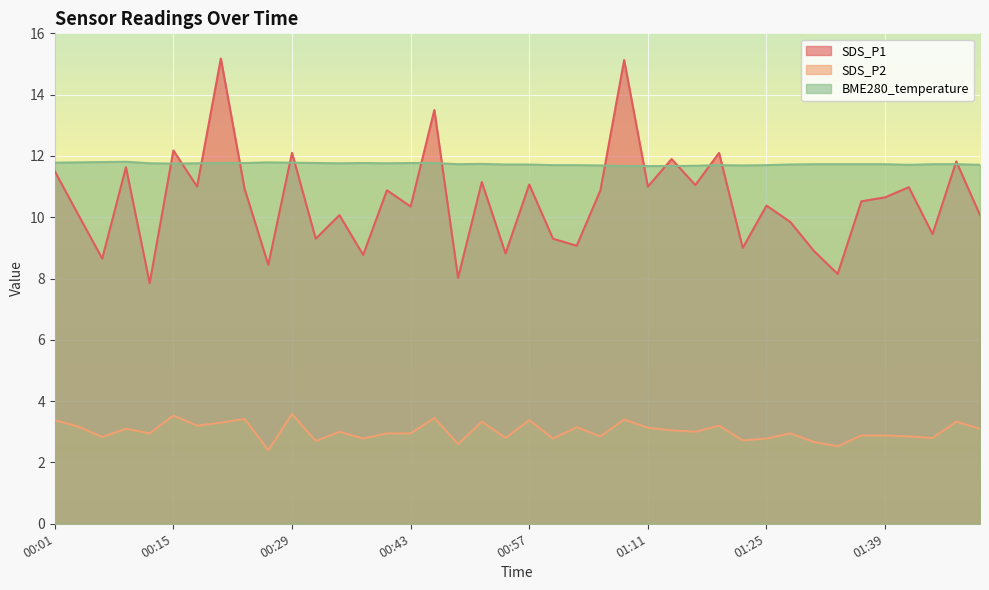

What are all the series names shown in the legend?

SDS_P1, SDS_P2, BME280_temperature